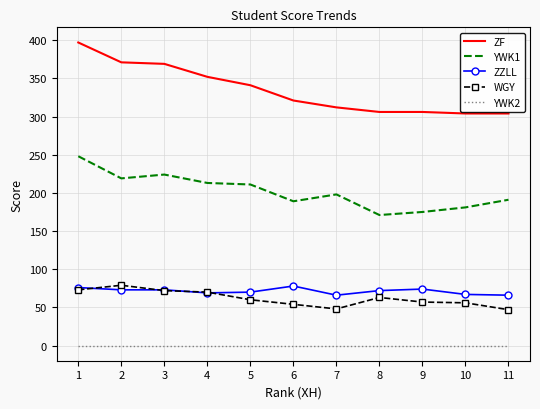

Which label corresponds to the largest value in the chart?

1